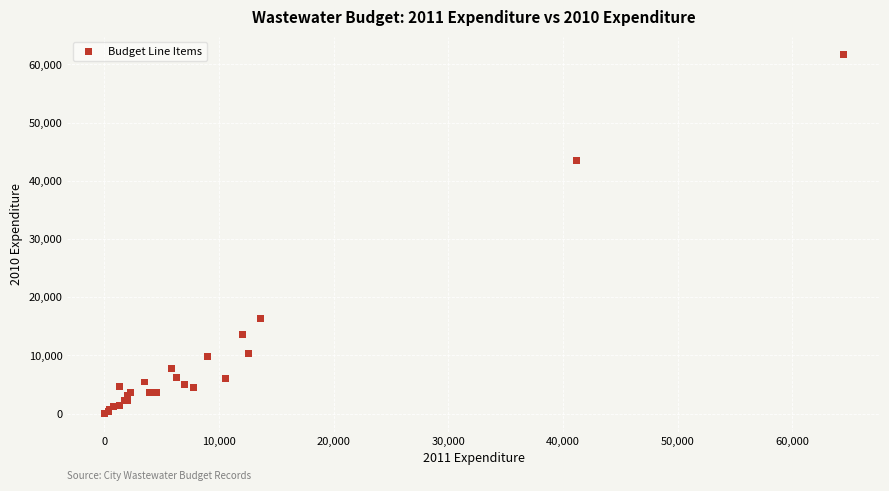

What Y value in the scatter plot is closest to 30845?

43512